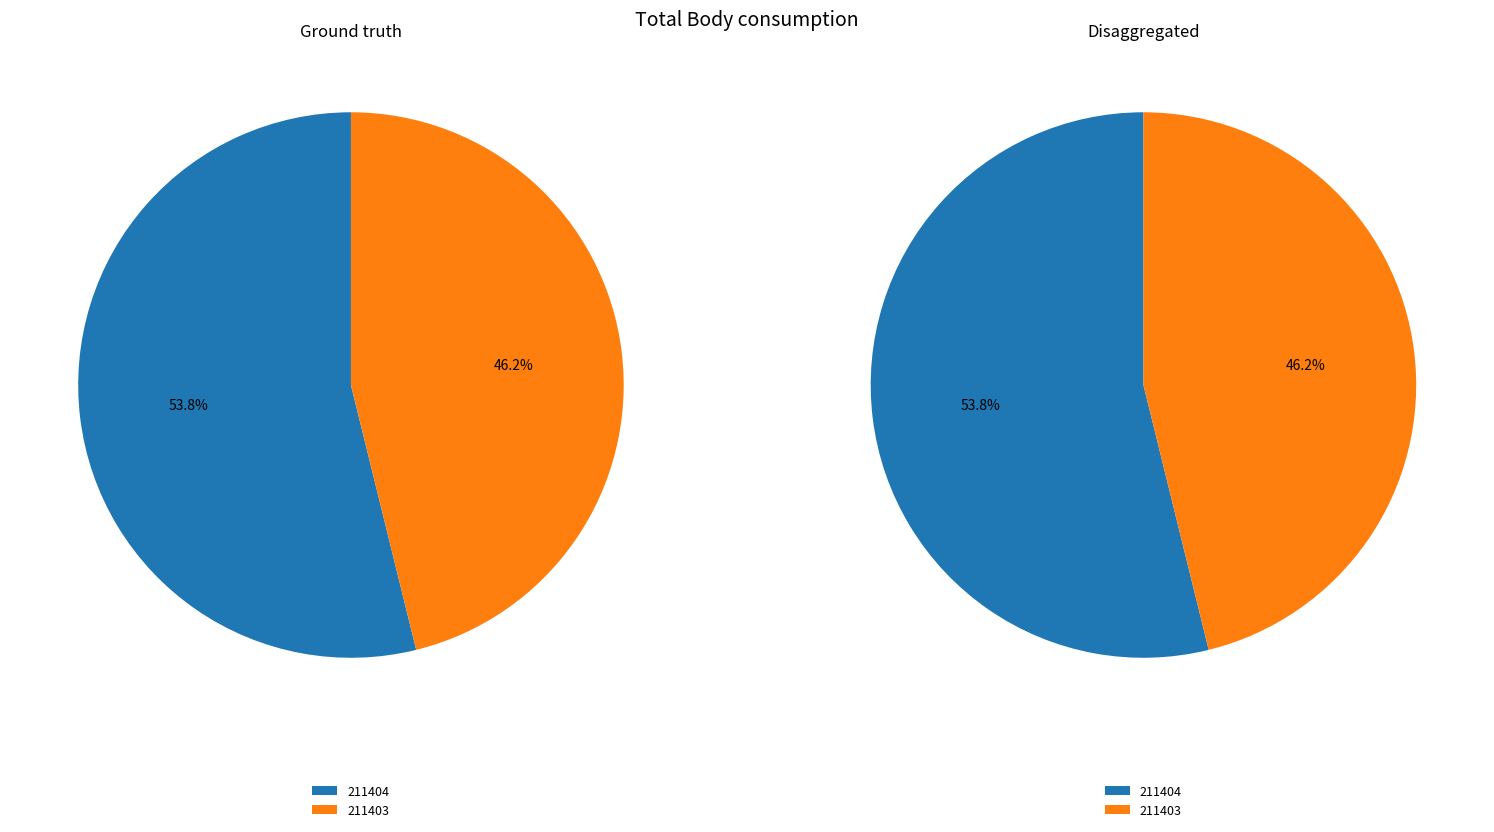

Is the sum of 211403 and 211404 greater than half?

Yes